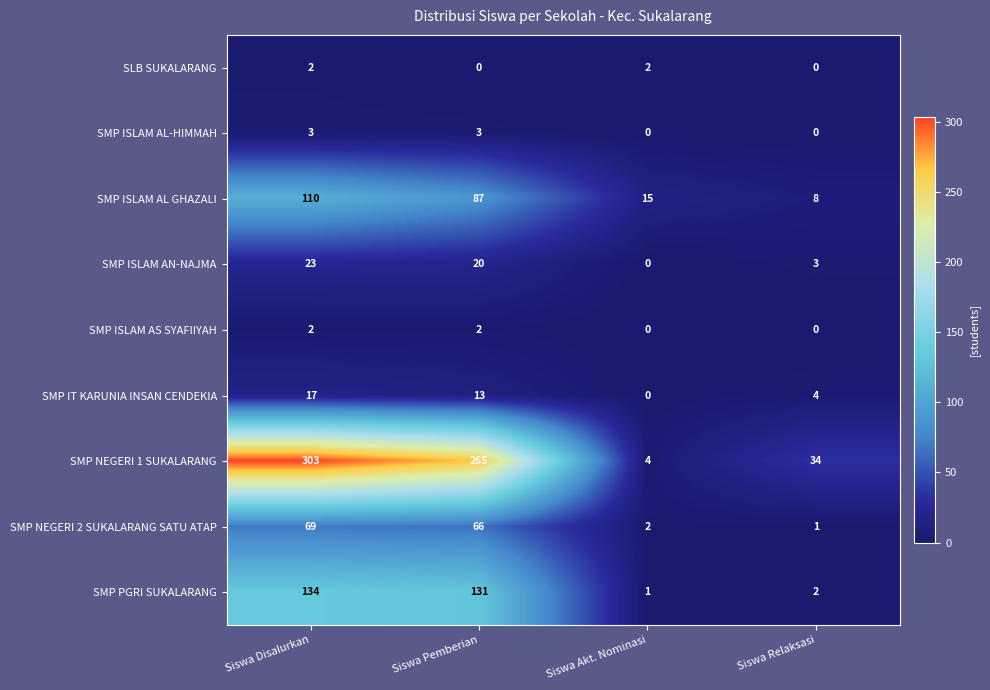

Which series has the largest range (max minus min)?

SMP NEGERI 1 SUKALARANG